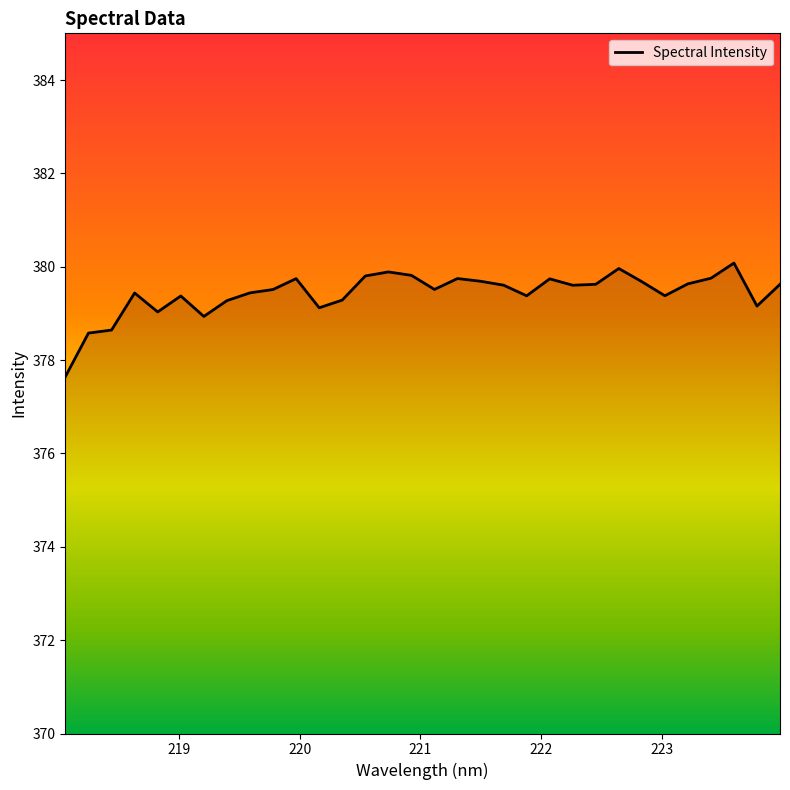

What is the maximum value shown in the chart?

380.1